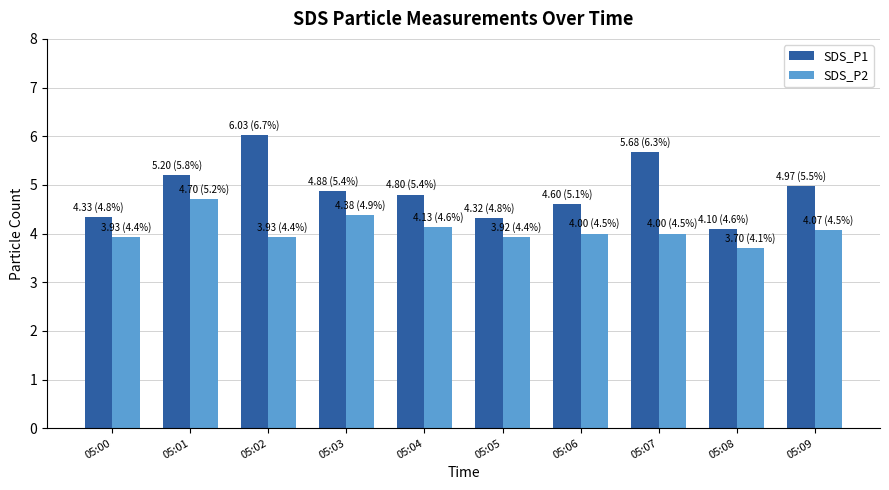

What is the sum of the SDS_P2 values at 05:07 and 05:09?

8.1